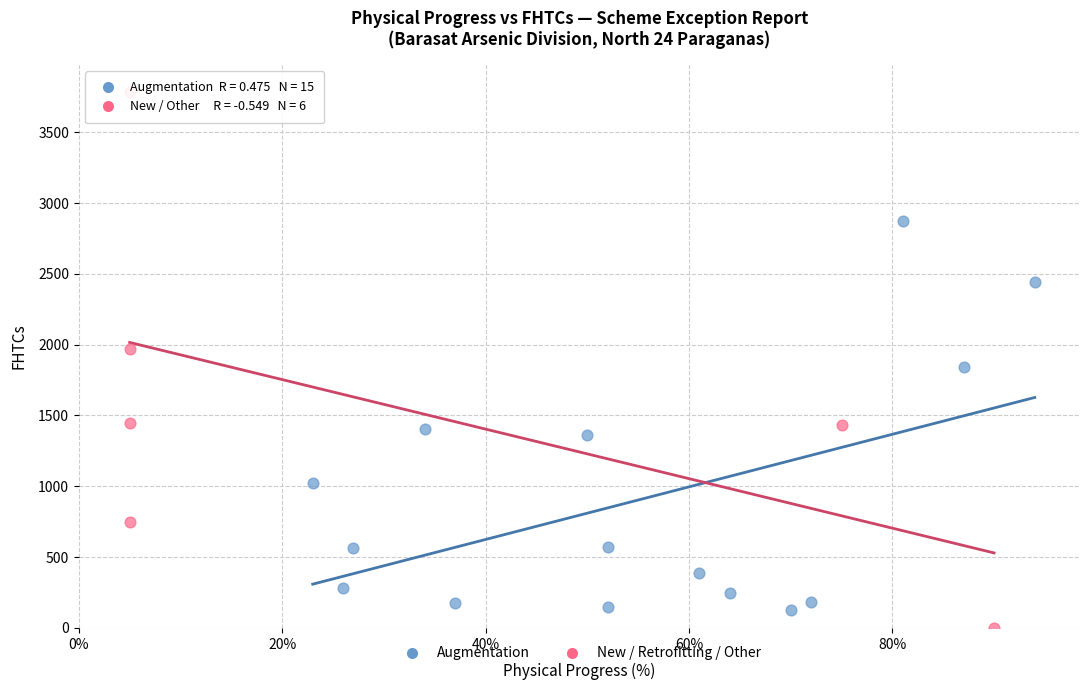

Which series contains the highest Y value?

New / Retrofitting / Other